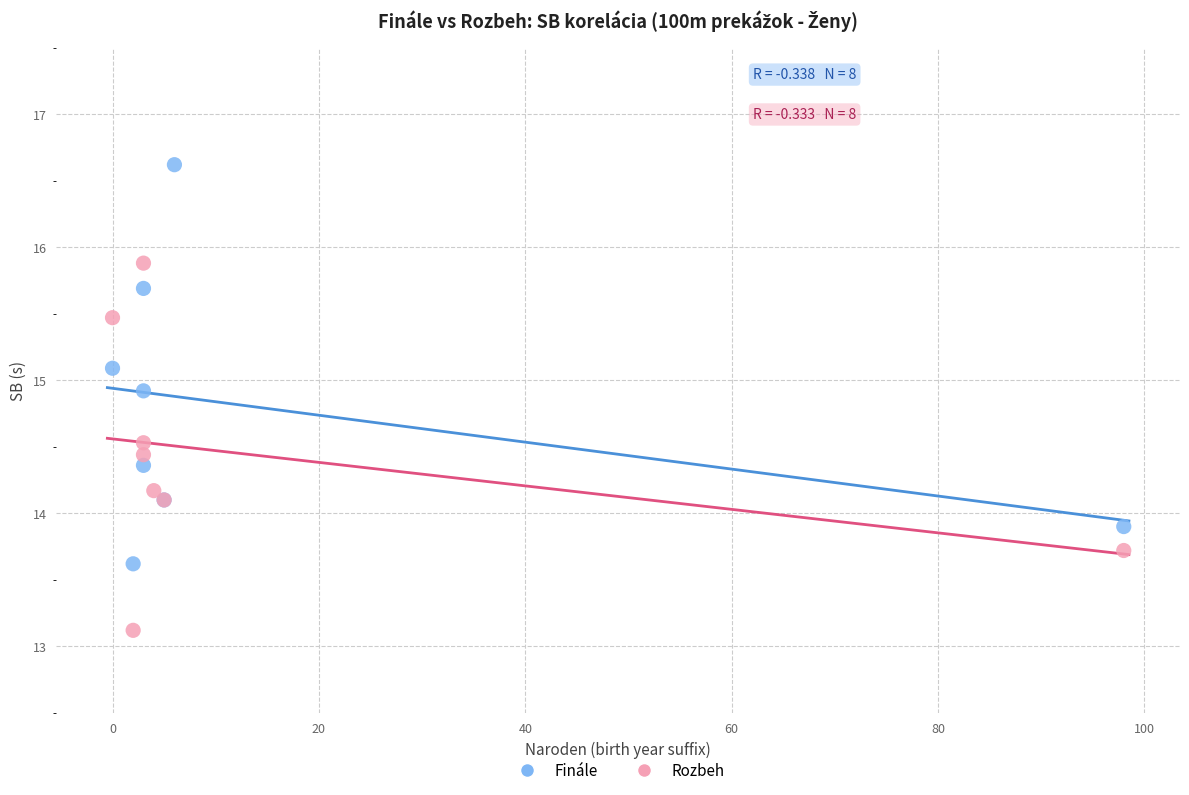

Which series has the widest spread of Y values?

Finále